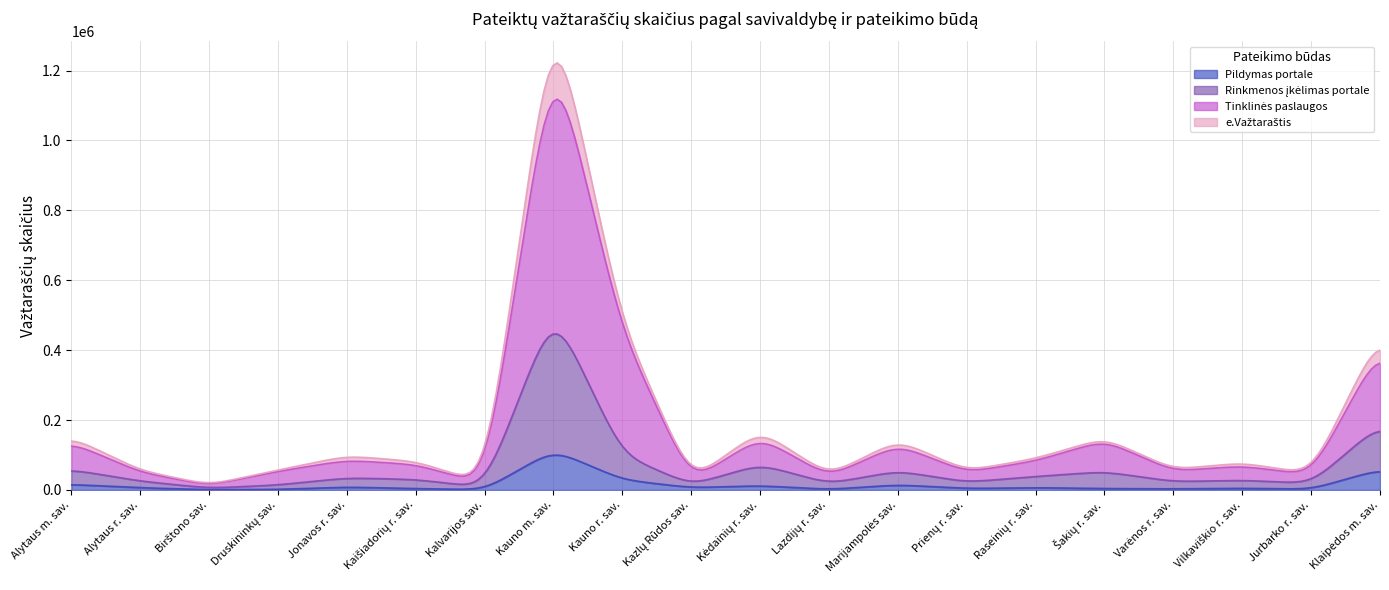

Which series has the widest spread of values?

Tinklinės paslaugos